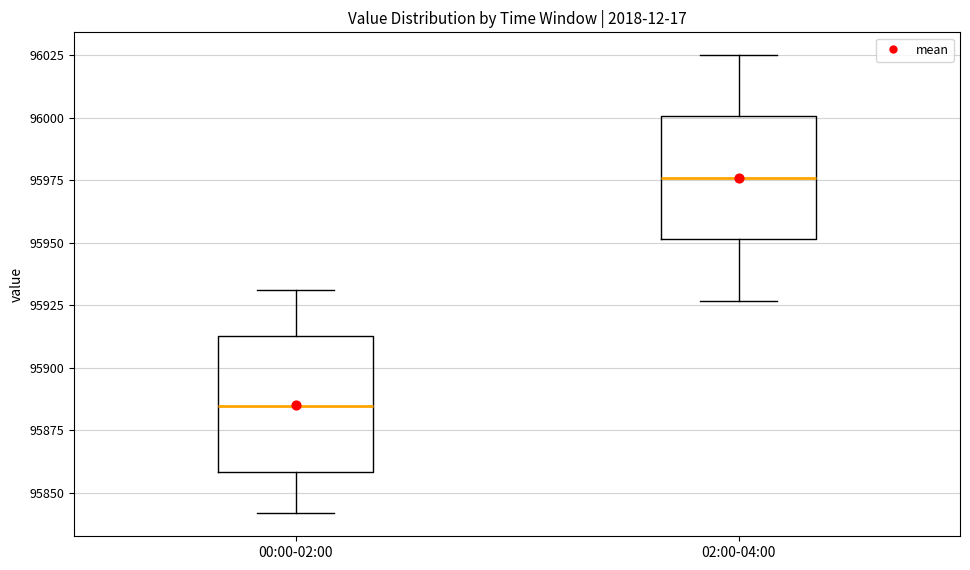

Comparing the boxes themselves (not the whiskers), which one is the tallest?

00:00-02:00